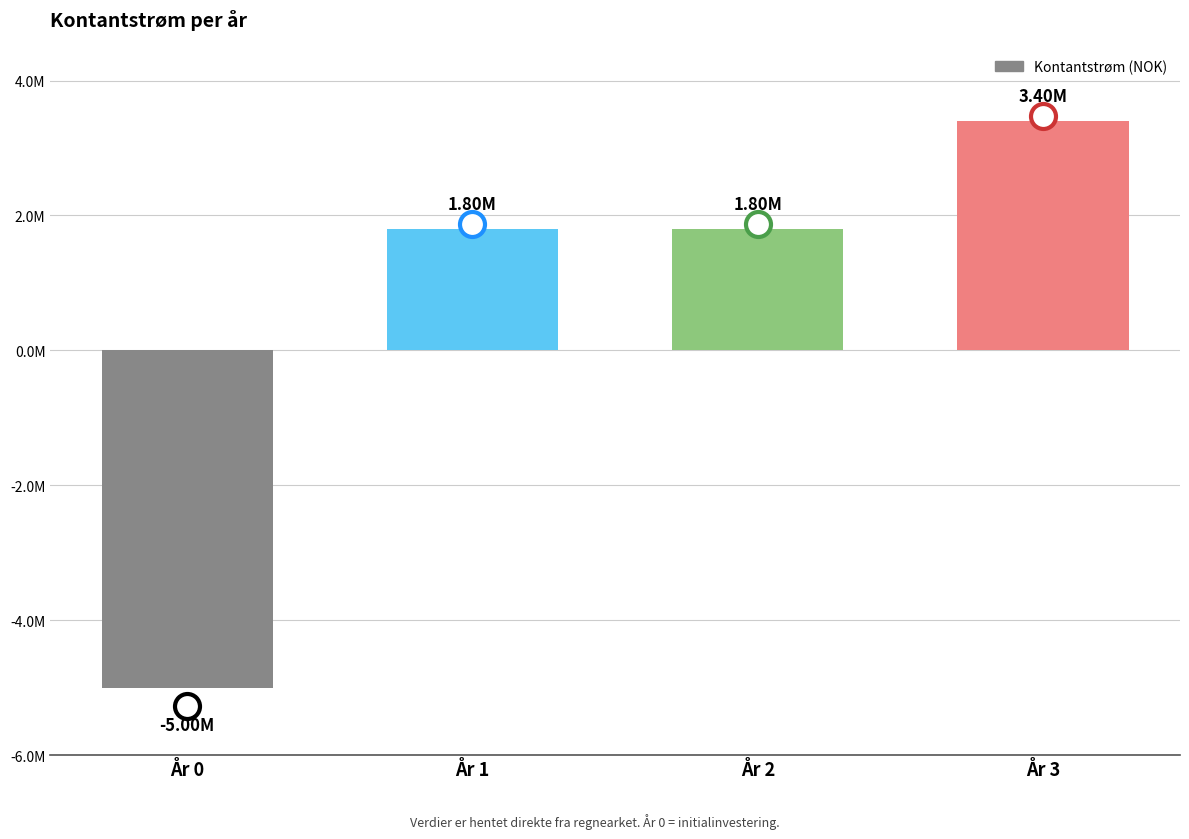

Reading left to right, what are all the values shown in this chart?

År 0=-5000000	År 1=1800000	År 2=1800000	År 3=3400000